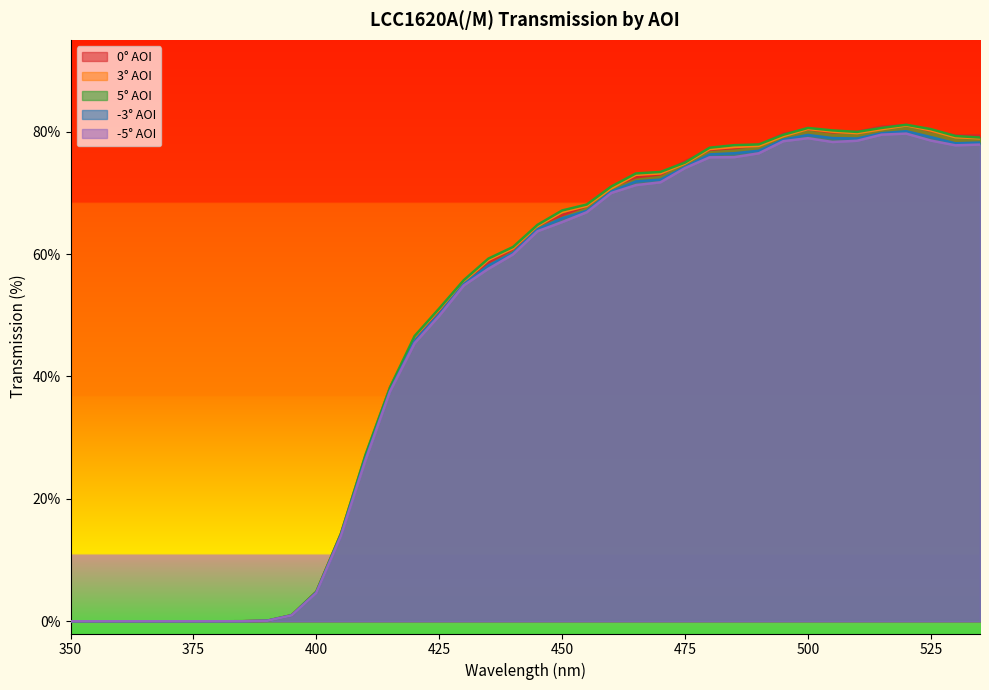

The value of 3° AOI at 530 is 79.1. True or false?

True